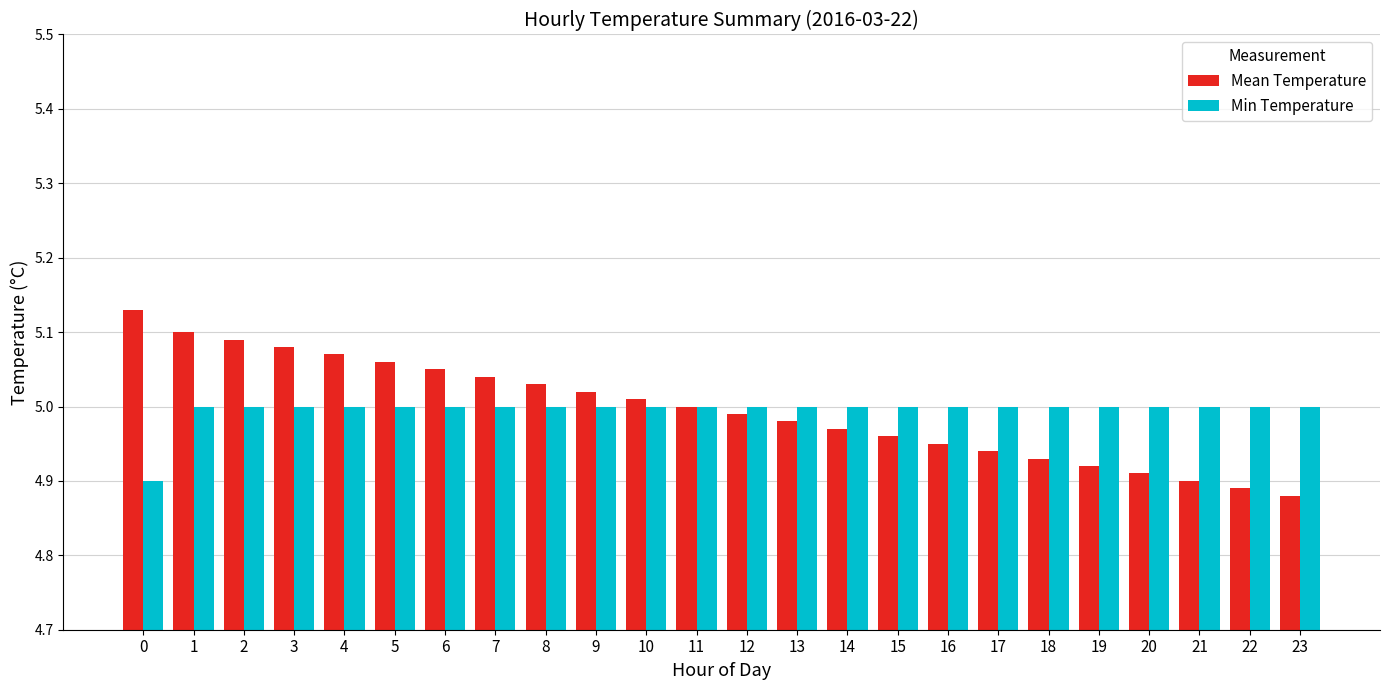

What is the total value across all series at 2?

10.1